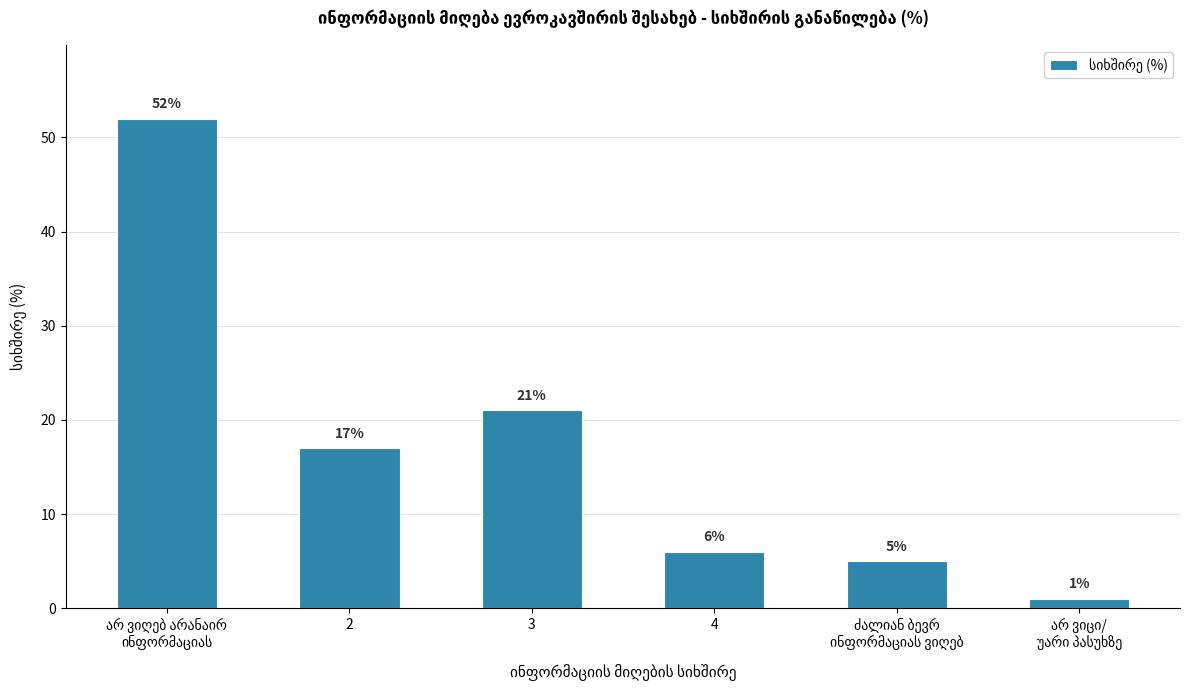

What is the difference between the maximum and minimum values?

51